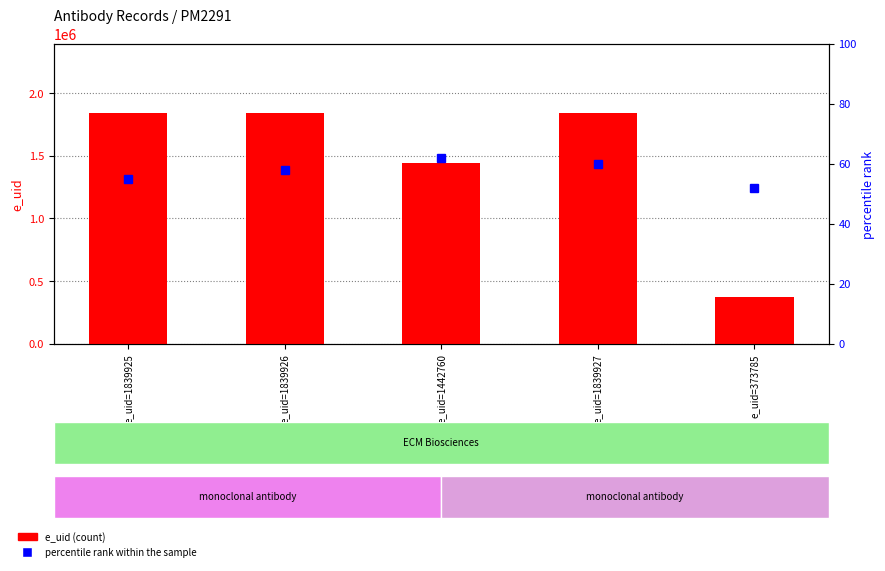

Is it true that e_uid equals 322407 at e_uid=1442760?

False